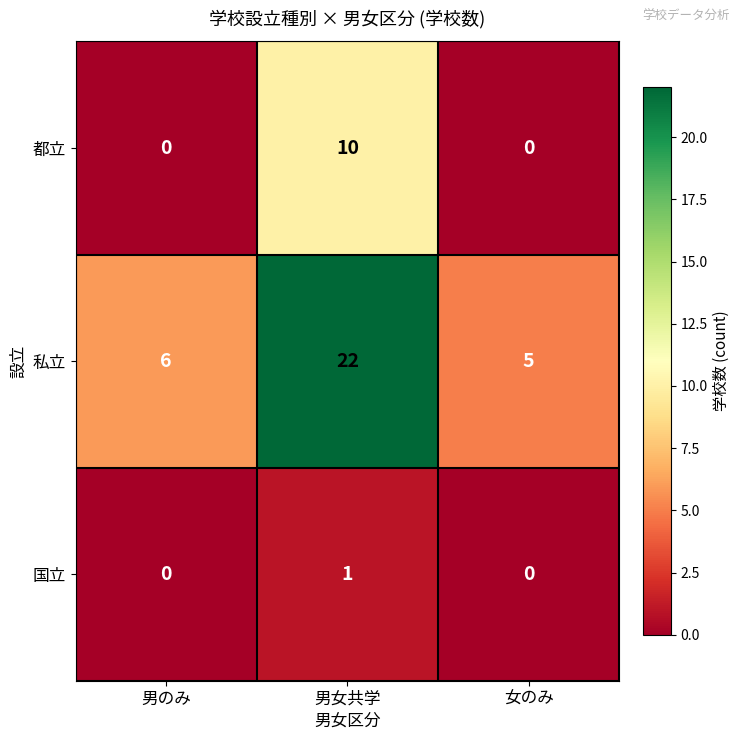

Is it true that 私立 equals 22 at 男女共学?

True